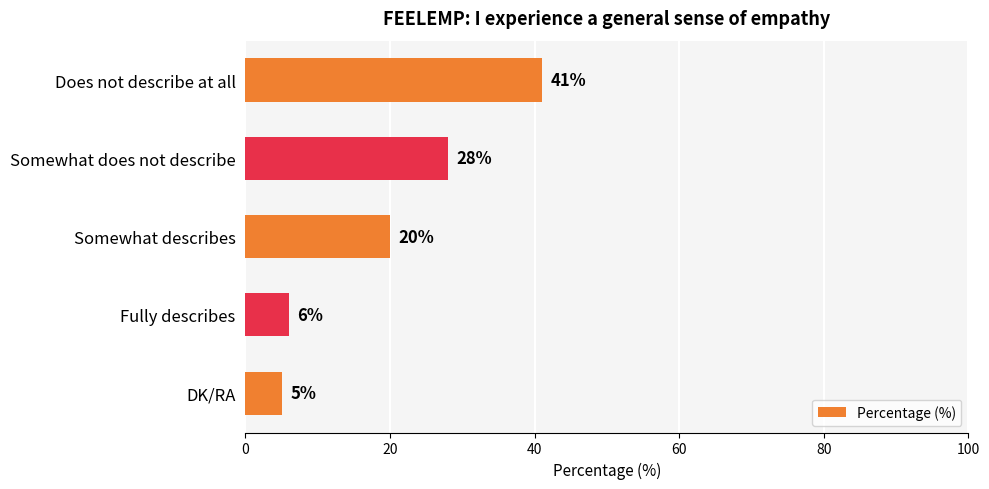

Count the number of data series in this chart.

1